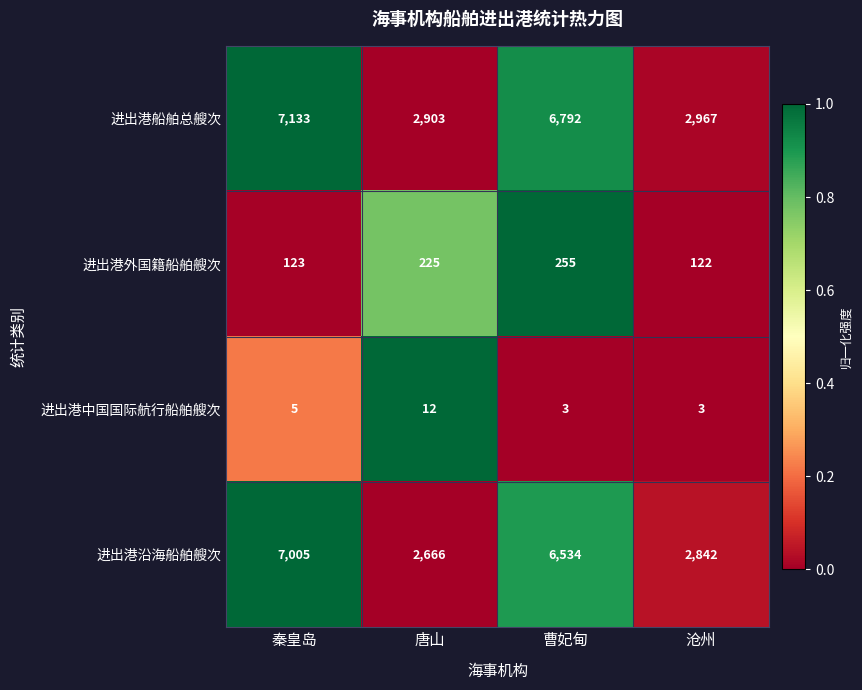

Which series has the widest spread of values?

进出港沿海船舶艘次